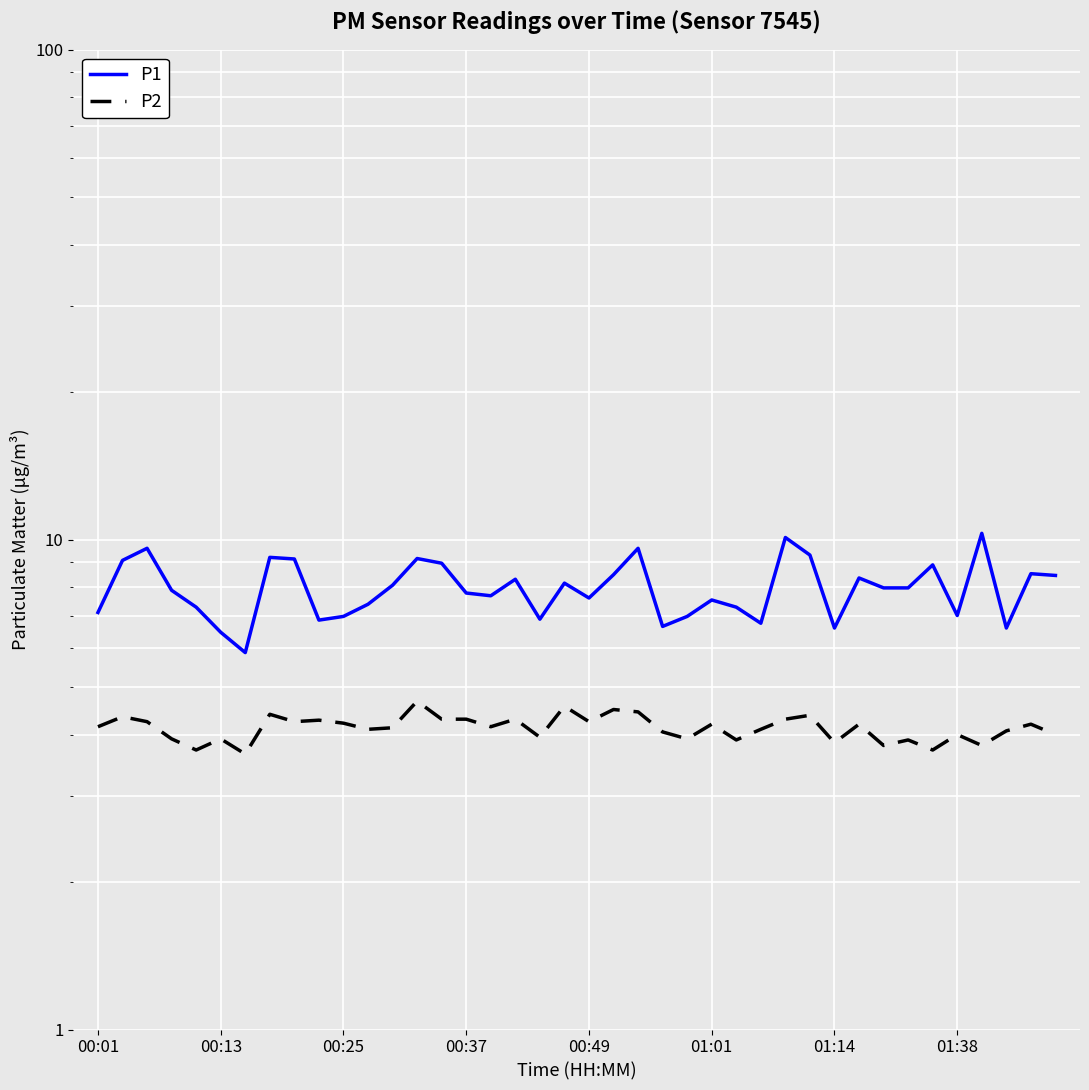

Is this an area chart (filled region under the line)?

No